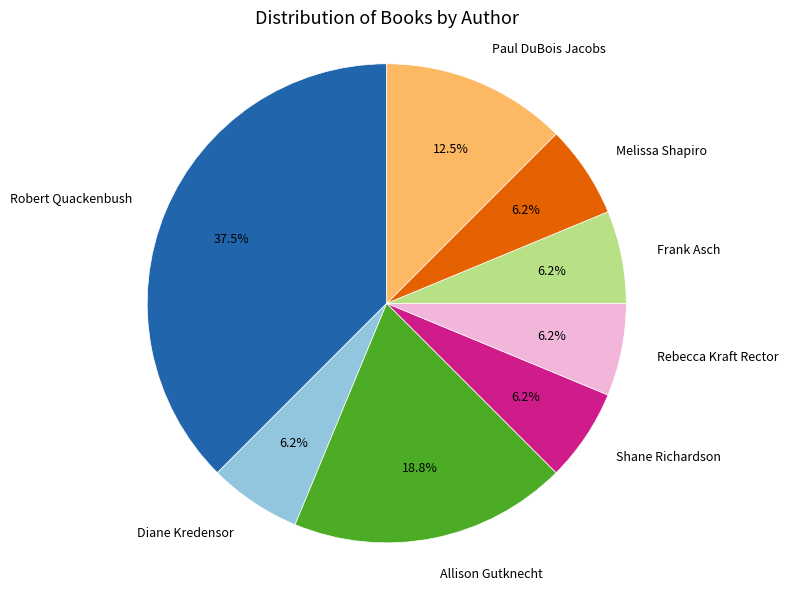

Is there any slice that represents more than half of the pie?

No